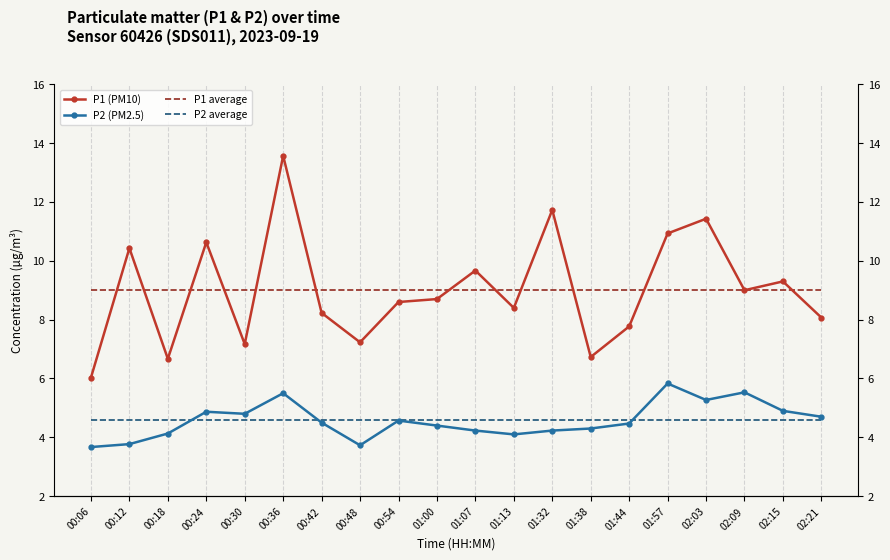

What is the smallest value displayed?

3.7